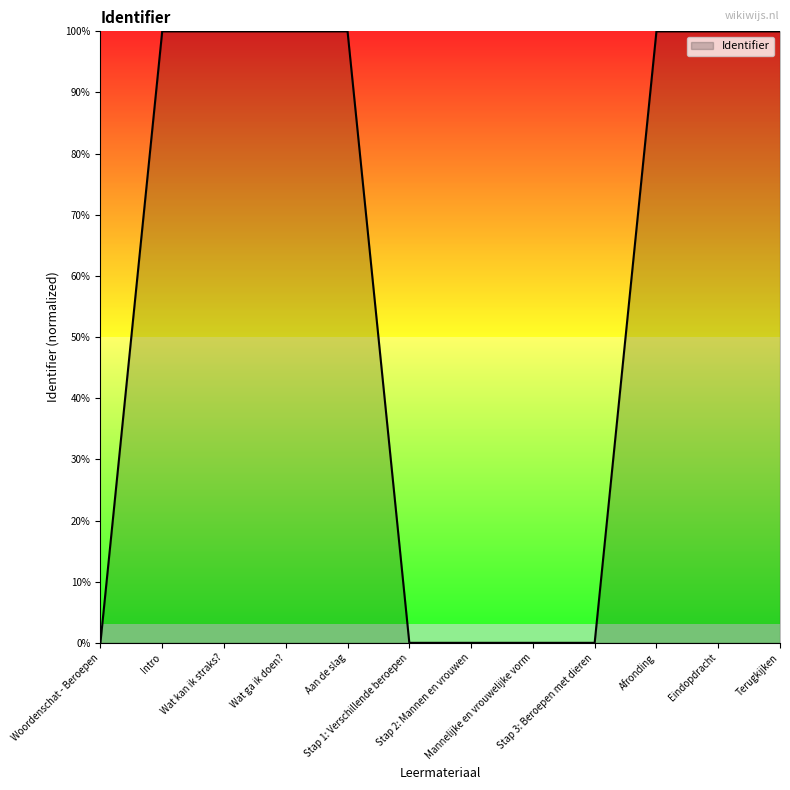

The chart shows a value of 0.0 at Woordenschat - Beroepen. True or false?

True